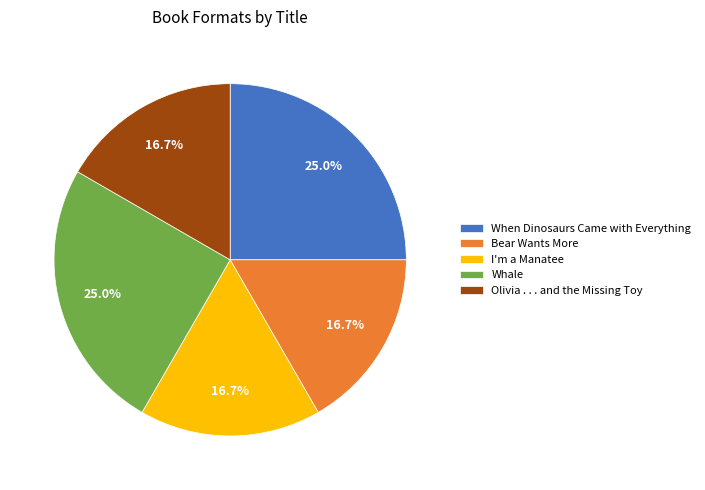

Count the number of slices in the pie.

5